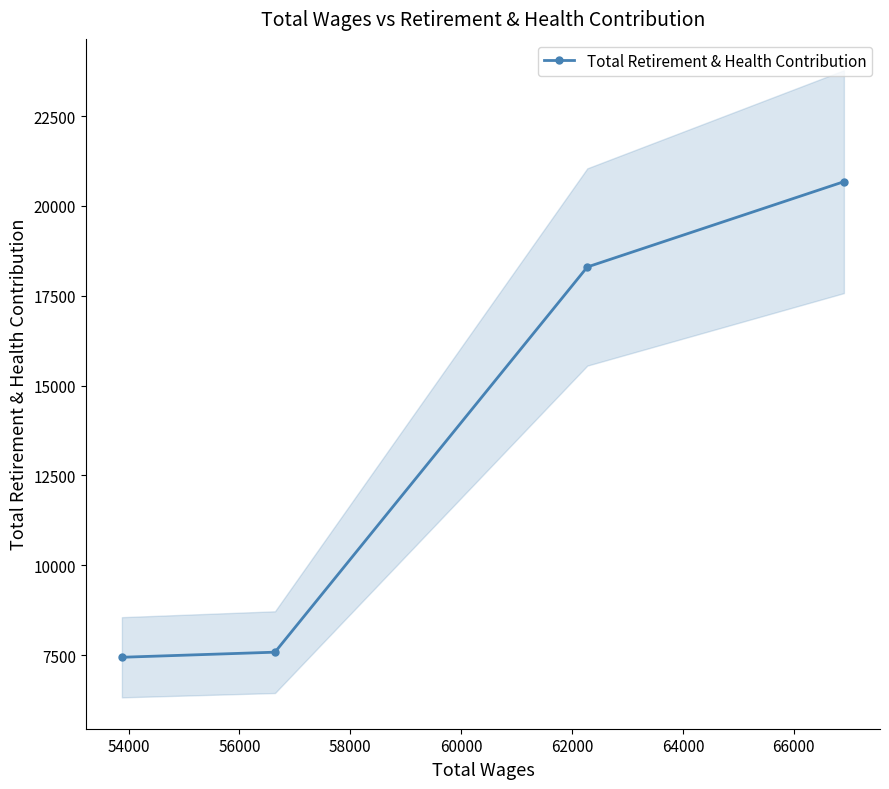

What is the highest value of the Total Retirement & Health Contribution series?

20675